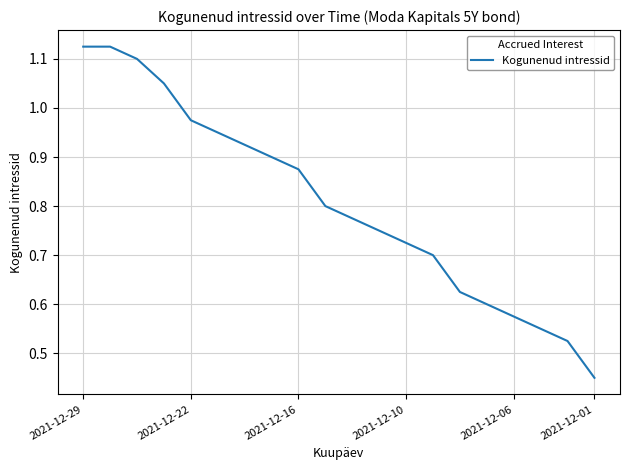

At which label is the value closest to 0?

2021-12-01